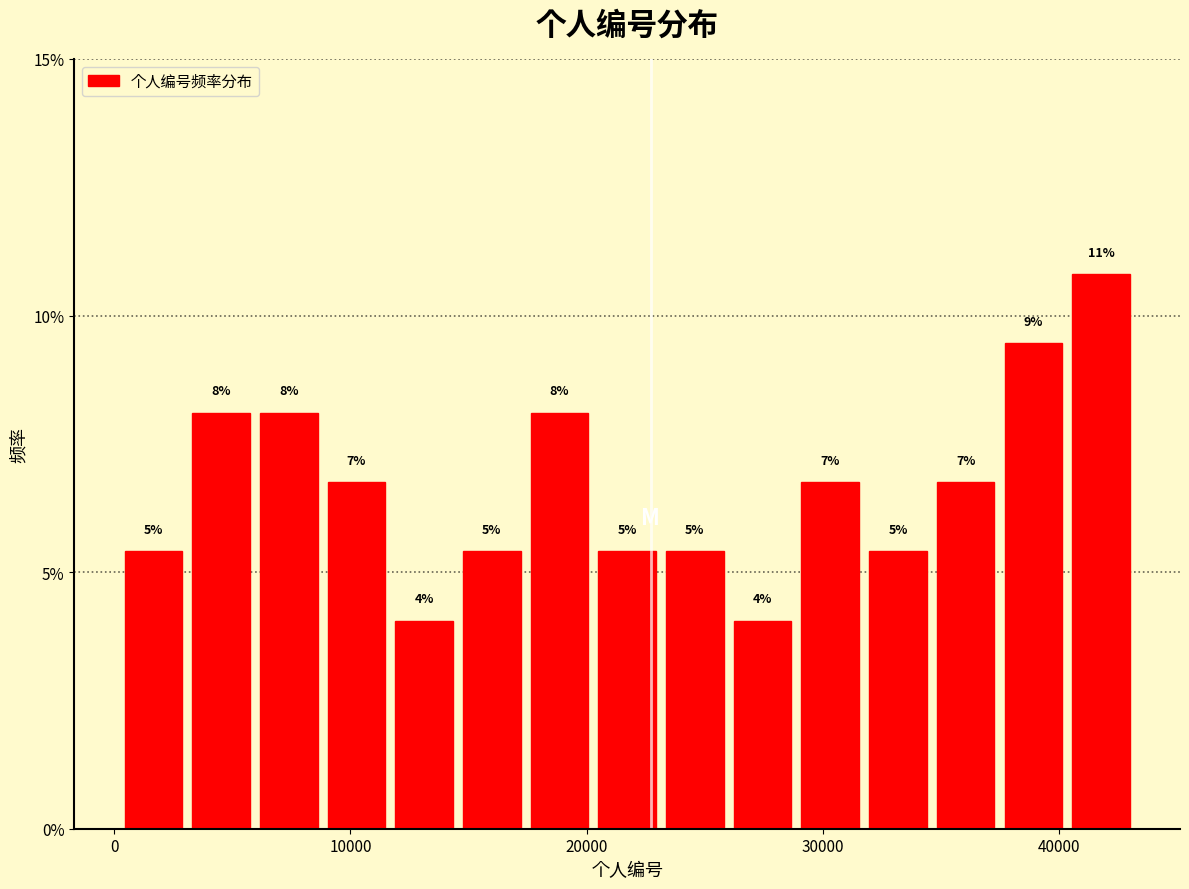

Around what value on the x-axis is the tallest bar? Give the approximate position of its centre, as read against the axis.

42000